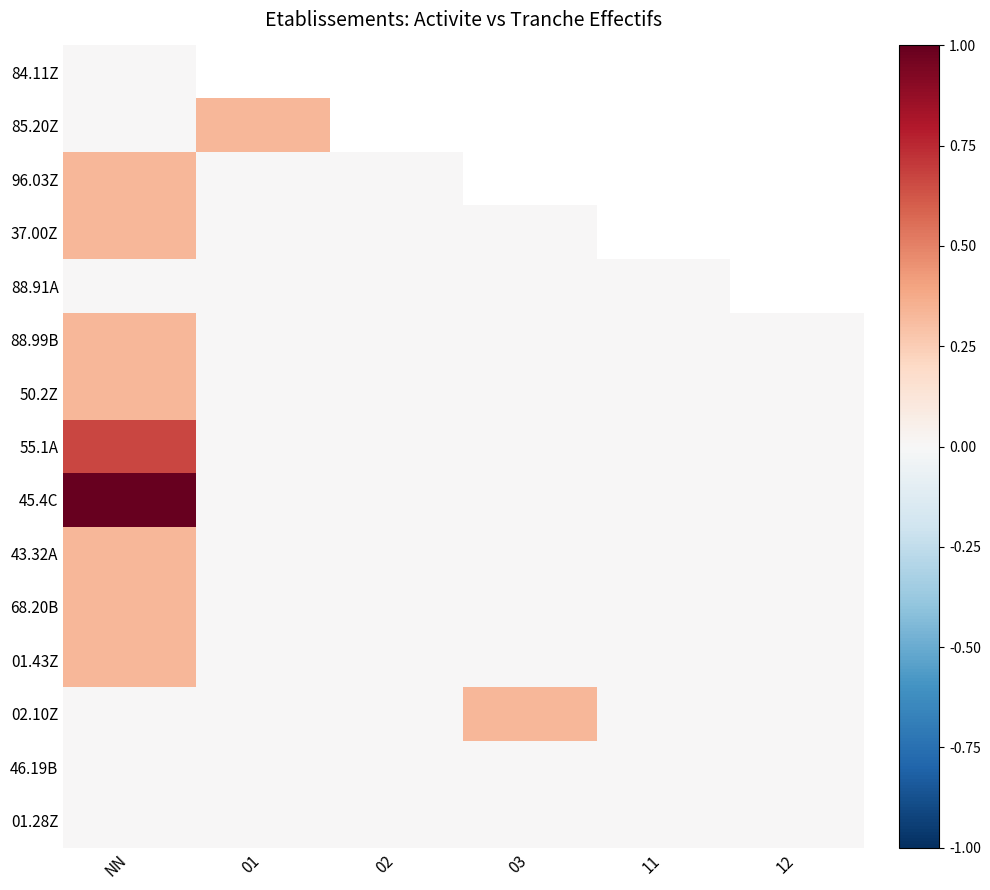

At how many categories does at least one series exceed 0?

3